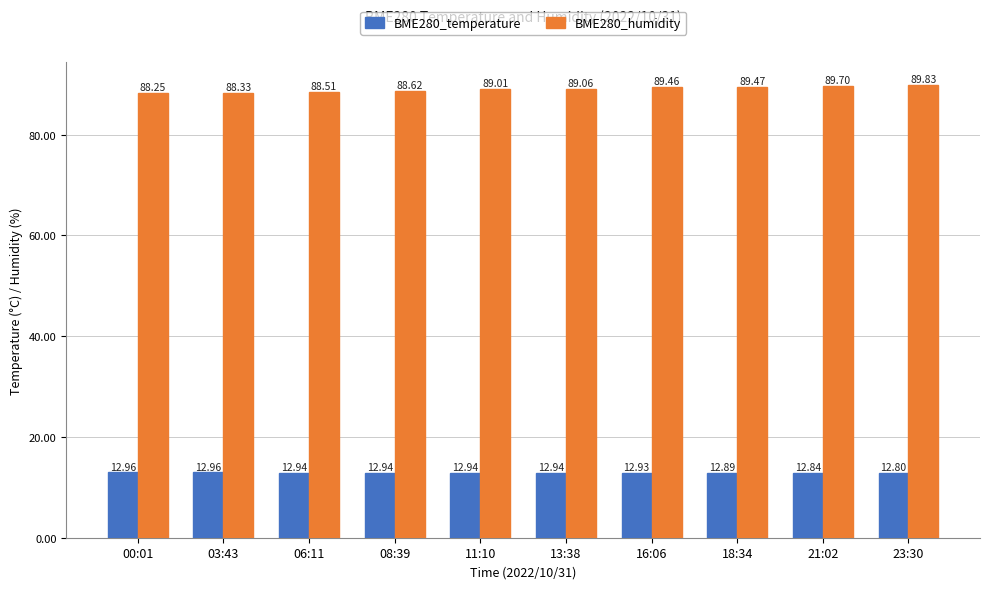

Which series has the widest spread of values?

BME280_humidity